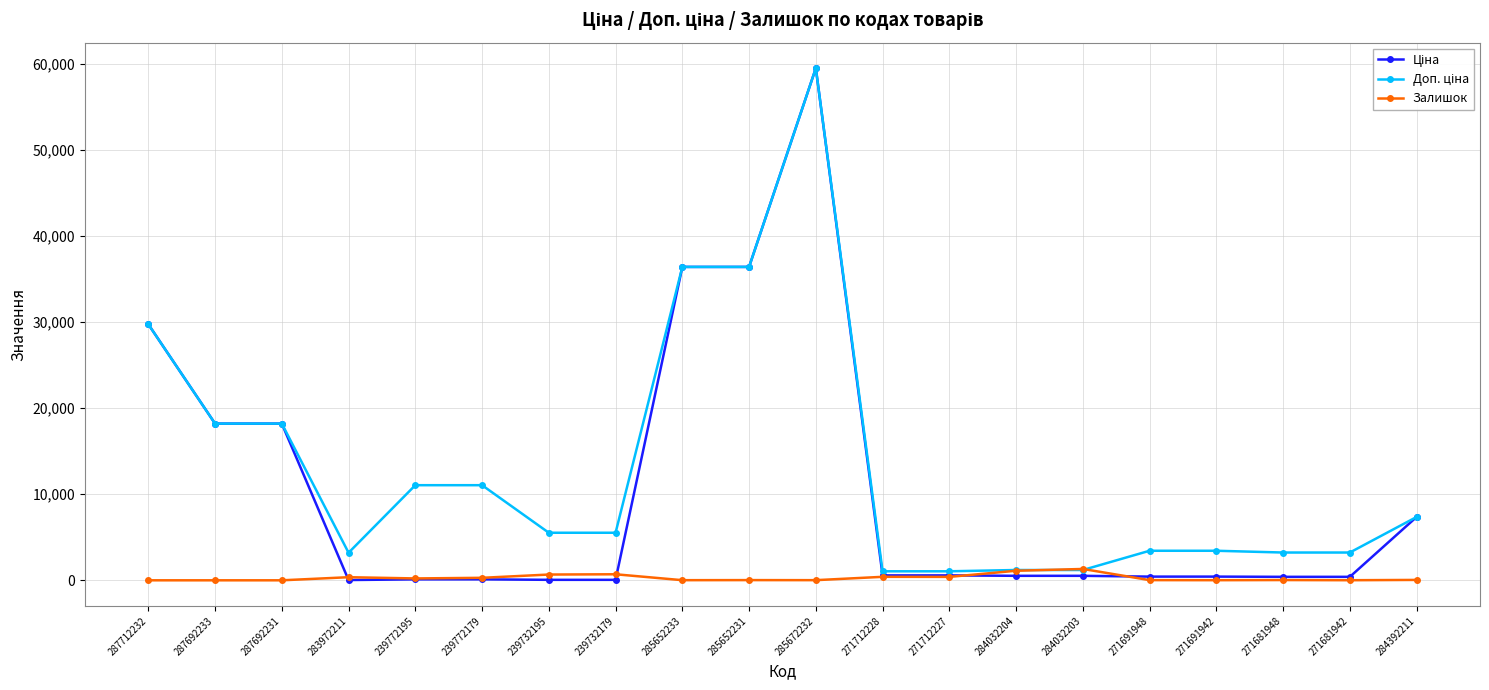

True or false: Залишок has more than 1 interior local peaks.

True